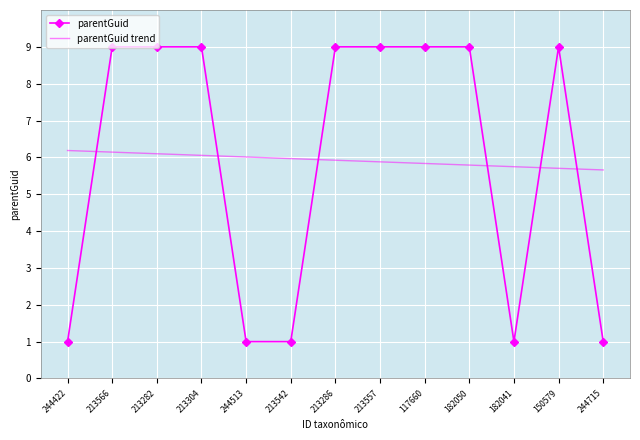

Rank the series by their maximum value, from highest to lowest.

parentGuid, parentGuid trend